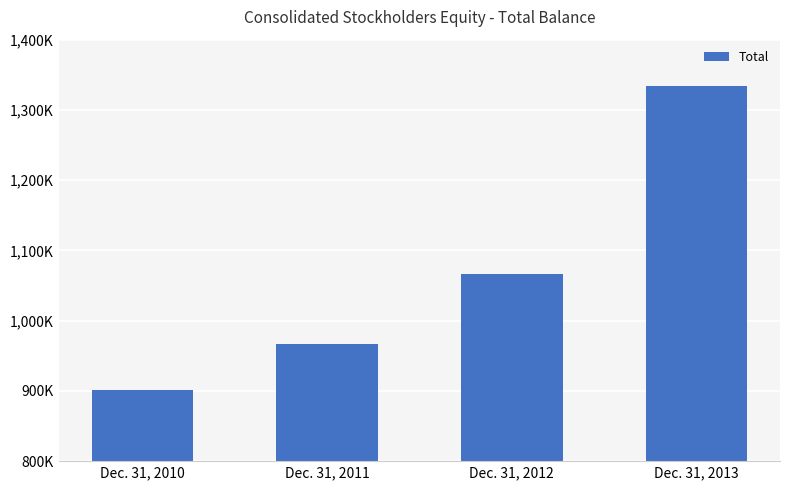

Which label corresponds to the smallest value in the chart?

Dec. 31, 2010